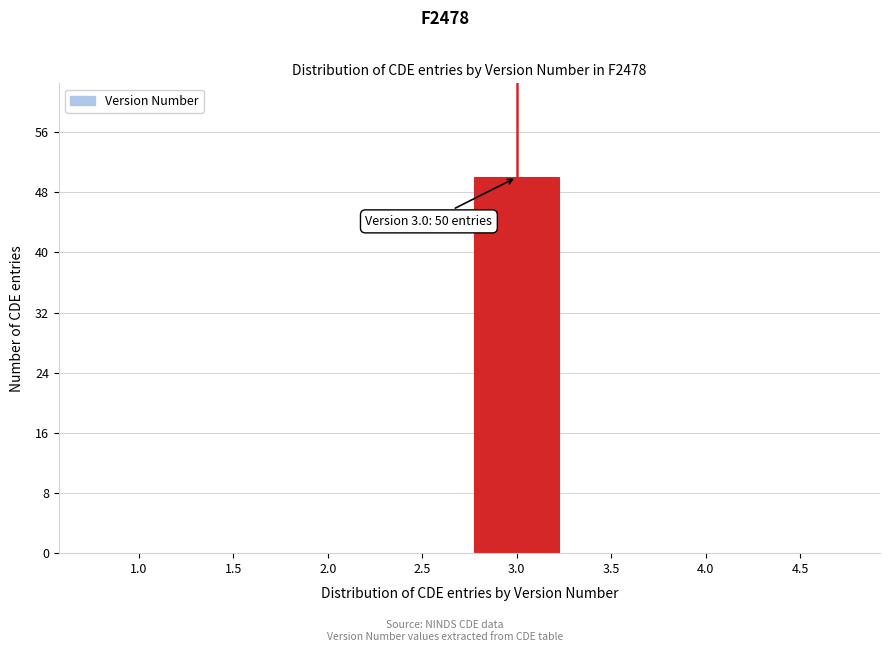

Over which range of the x-axis is the bar tallest?

2.75 to 3.25